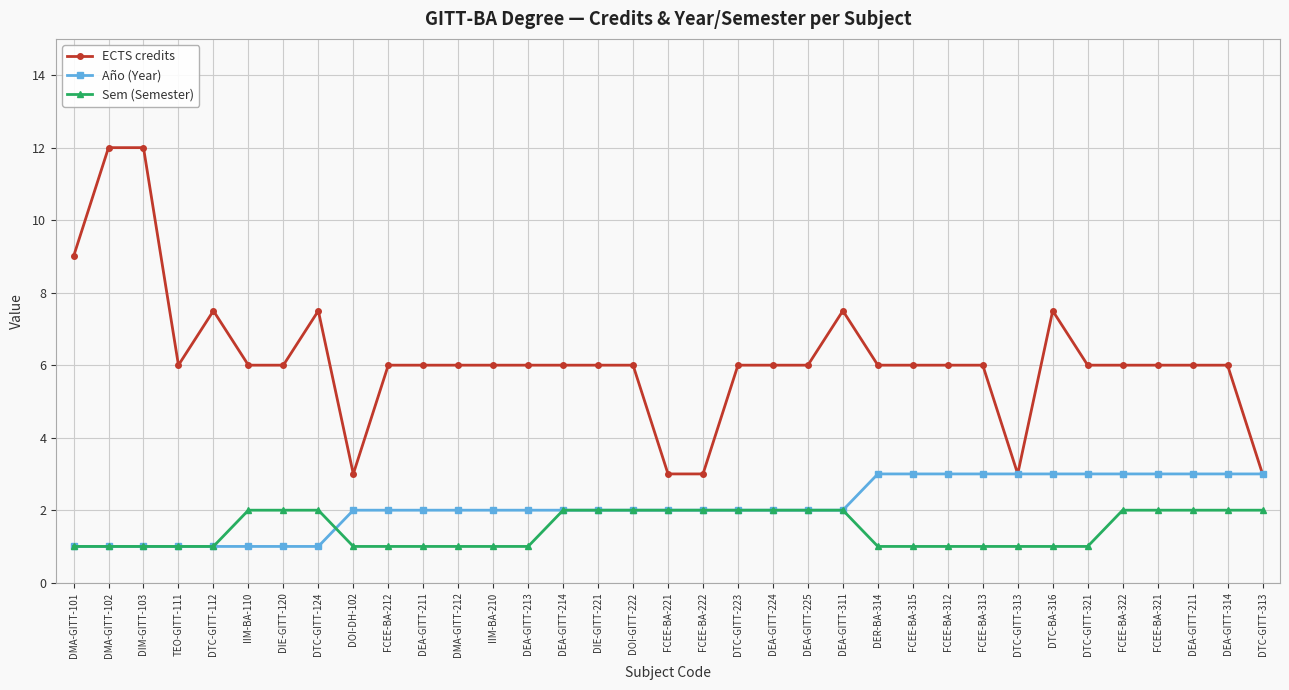

What is the average value of the Sem (Semester) series?

1.5